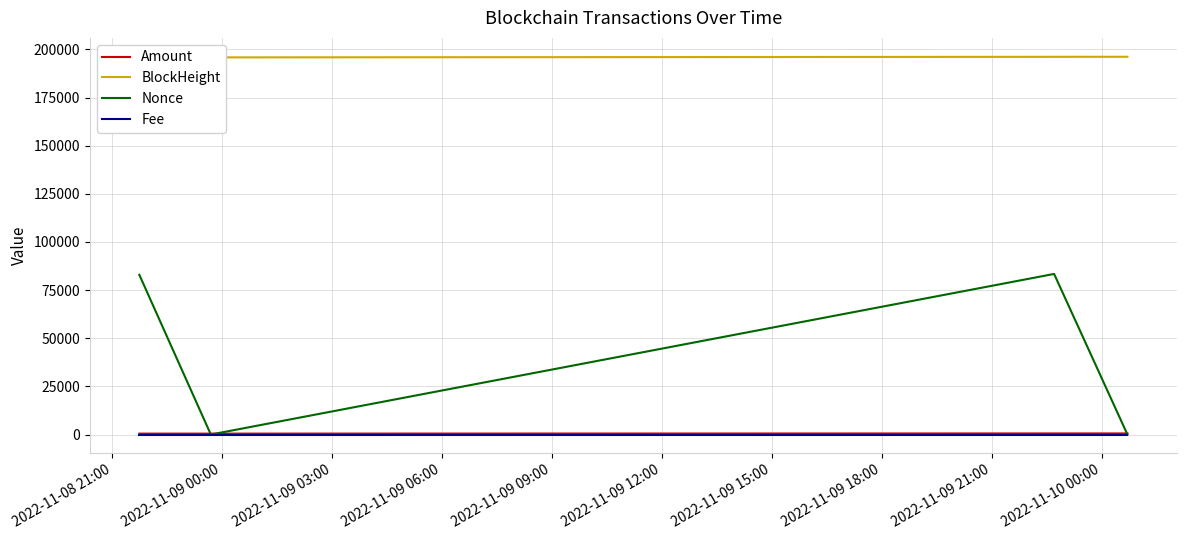

How many series are shown in this chart?

4